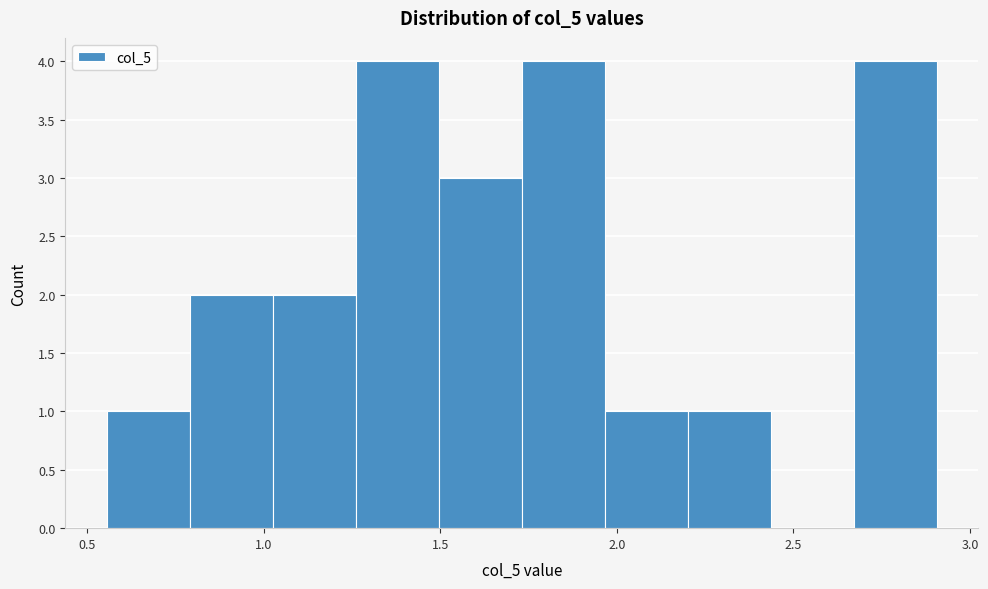

How tall is the bar that spans 0.55 to 0.80 on the x-axis? Neither the bar edges nor the heights are printed on the chart, so give them approximately, as read against the axes.

1